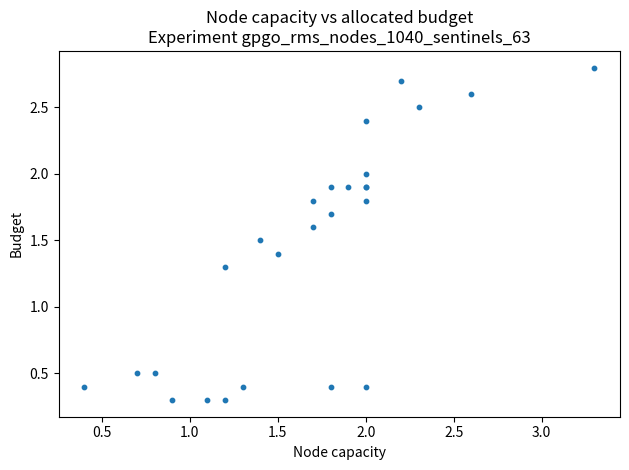

What Y value in the scatter plot is closest to 1?

1.3